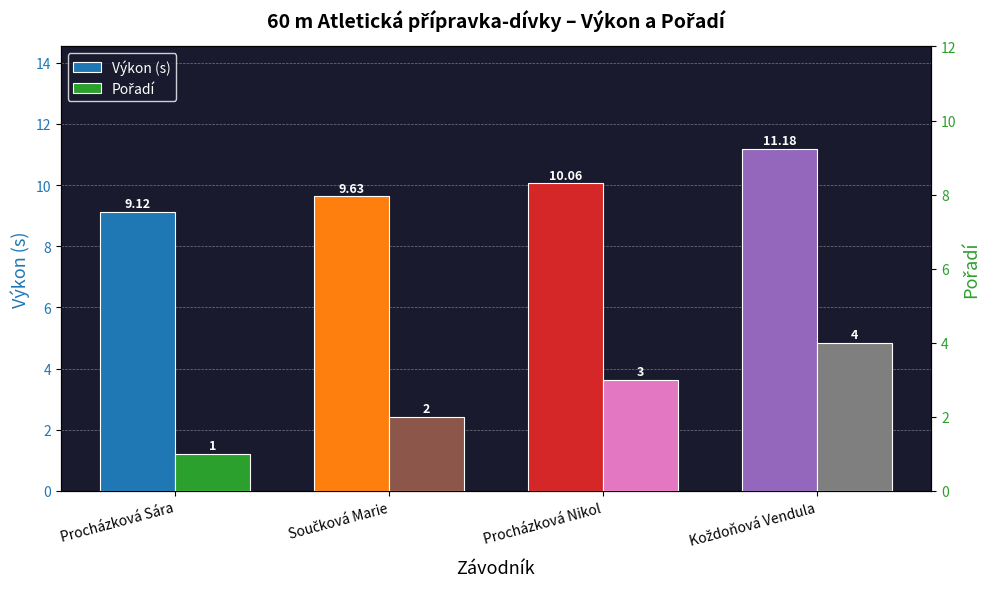

What is the approximate value of Výkon (s) at Koždoňová Vendula?

11.2